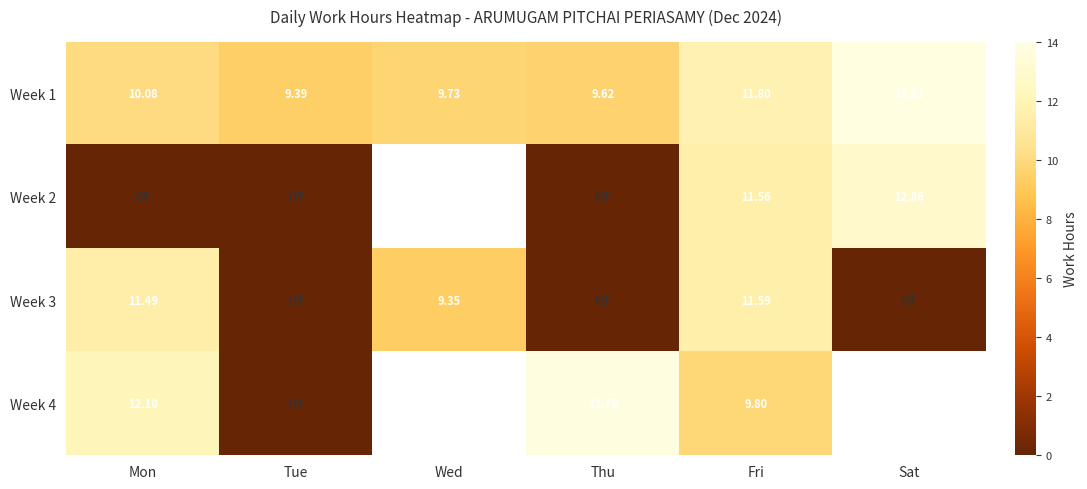

Where does the Week 1 series first go above 10?

Mon